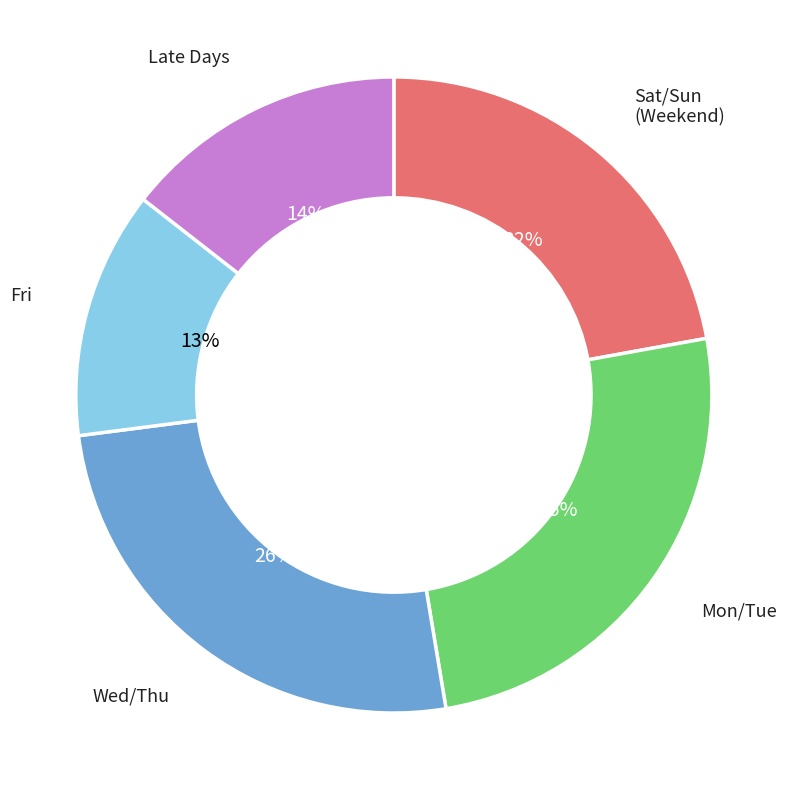

Is there any slice that represents more than half of the pie?

No